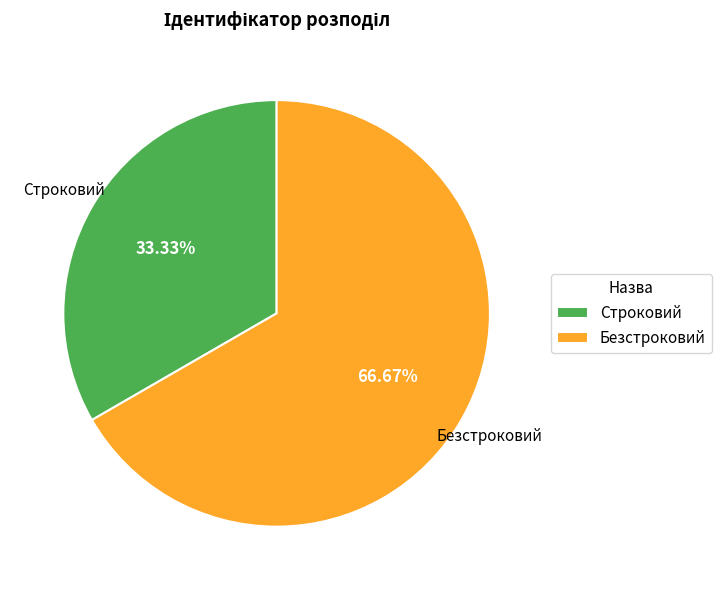

What is the largest slice in the pie chart?

Безстроковий